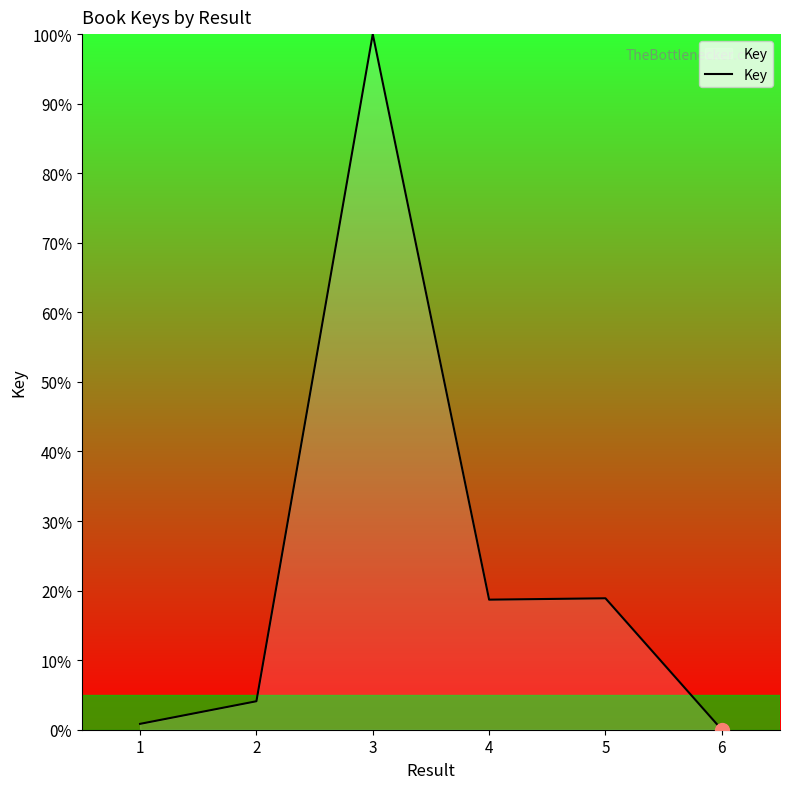

How many values are below 18?

3